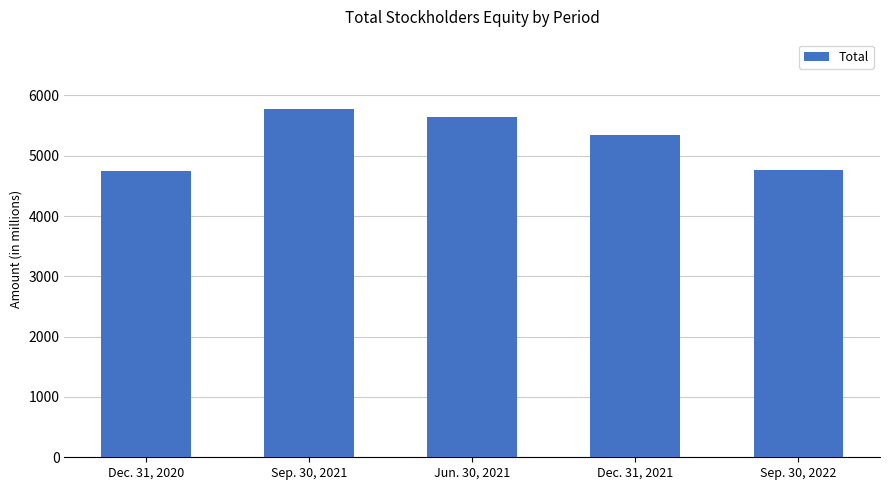

Are the bars horizontal?

No